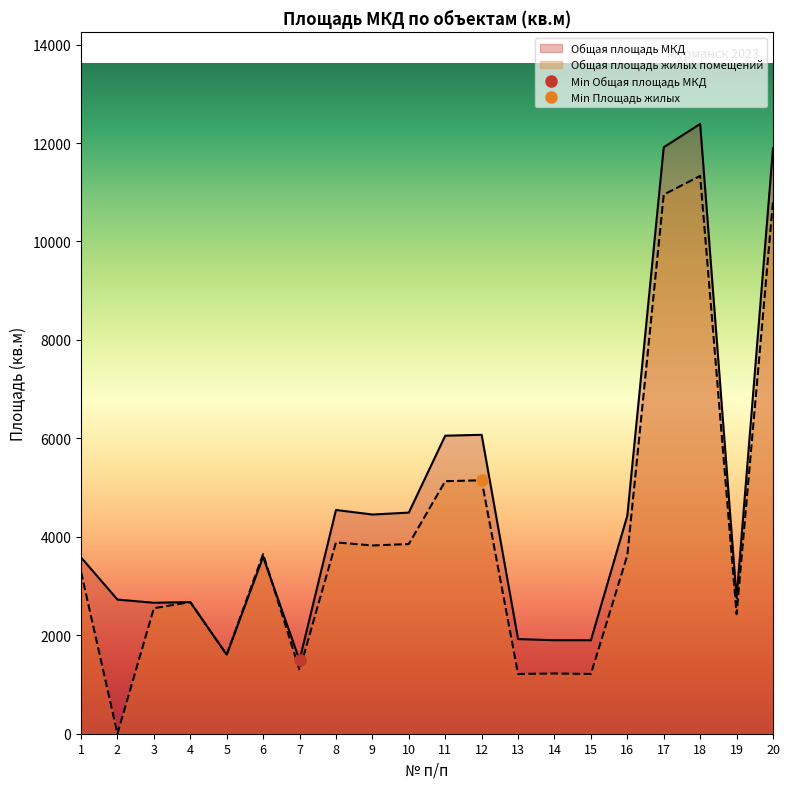

At which label does Общая площадь МКД reach its minimum?

7